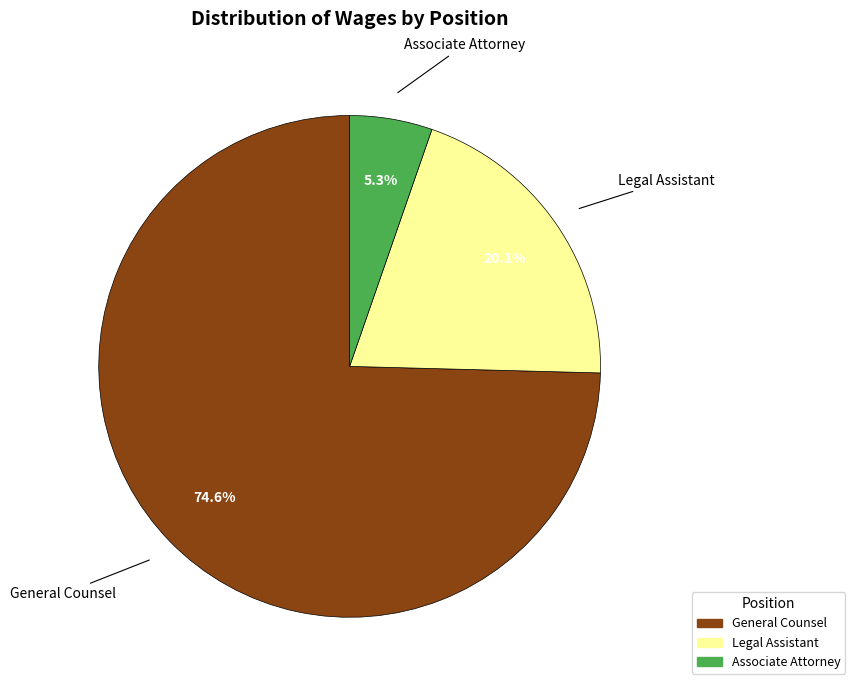

What percentage is the Legal Assistant slice, to the nearest percent?

20%